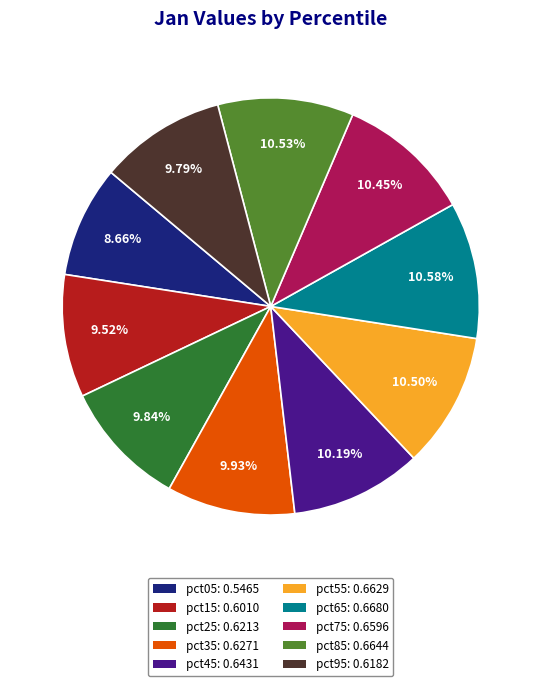

Does any single category account for the majority?

No